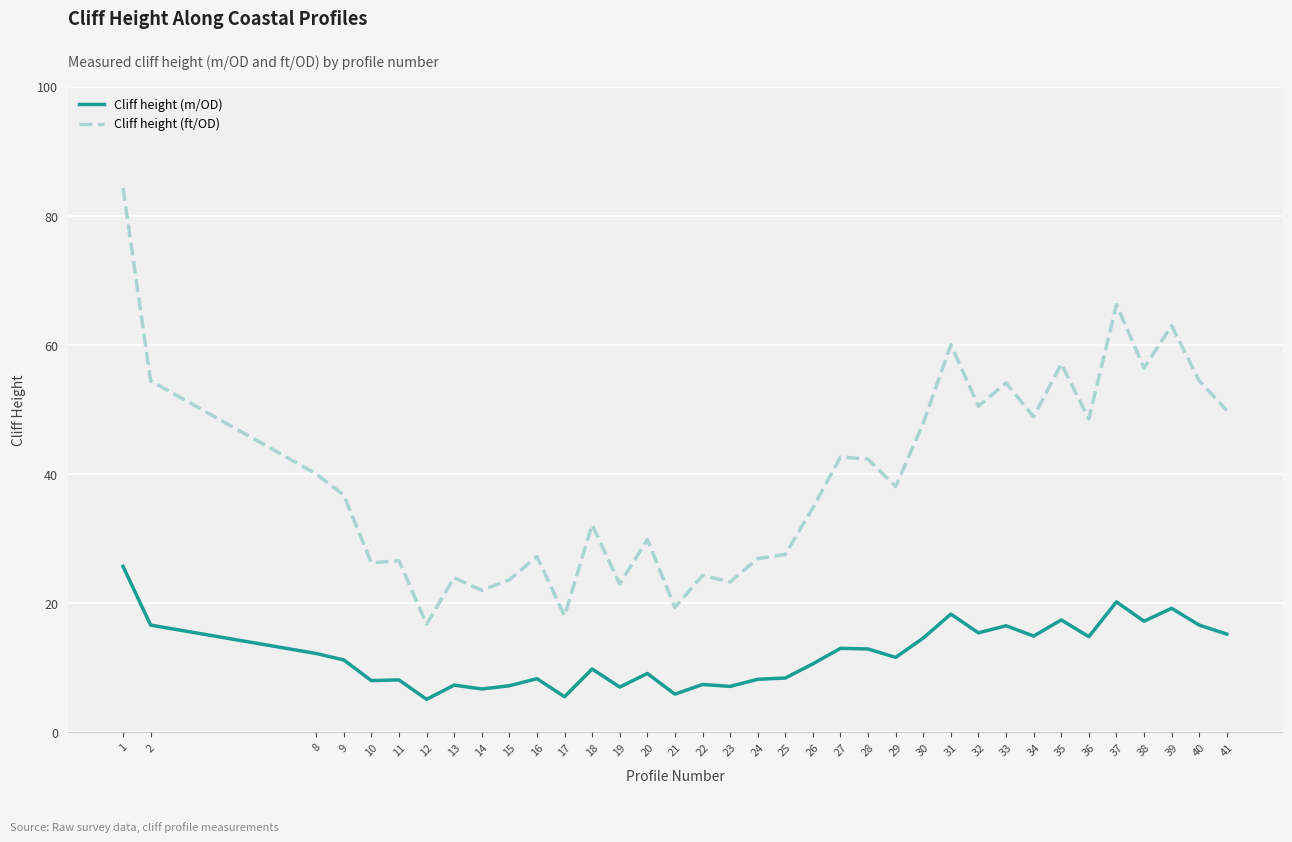

Does the chart have visible grid lines?

Yes